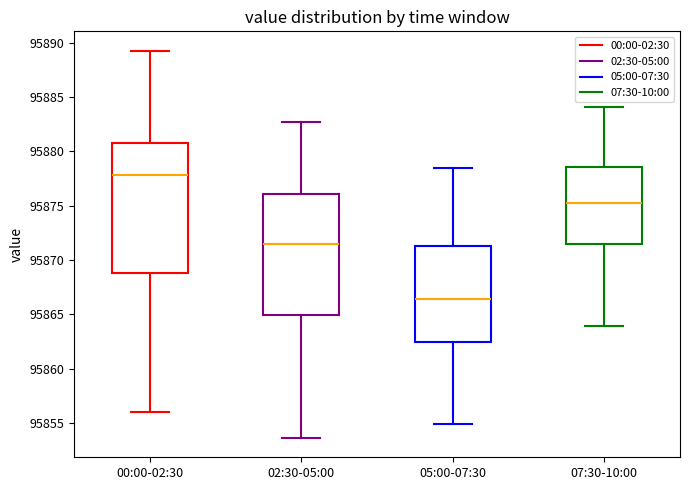

Which box has the lowest median line?

05:00-07:30